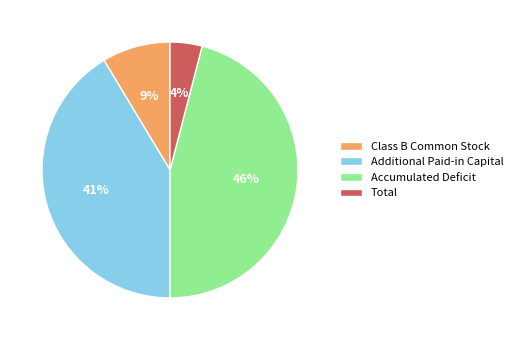

Is there a majority slice in this chart?

No